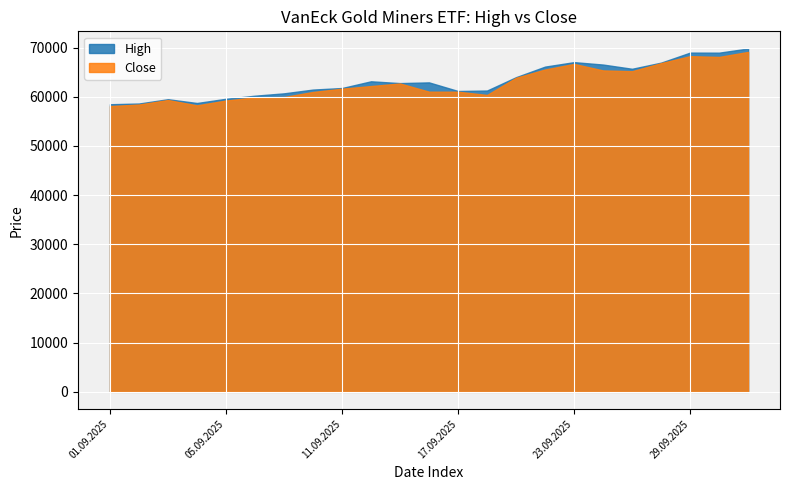

Which series changed the most between 11.09.2025 and 22.09.2025?

High